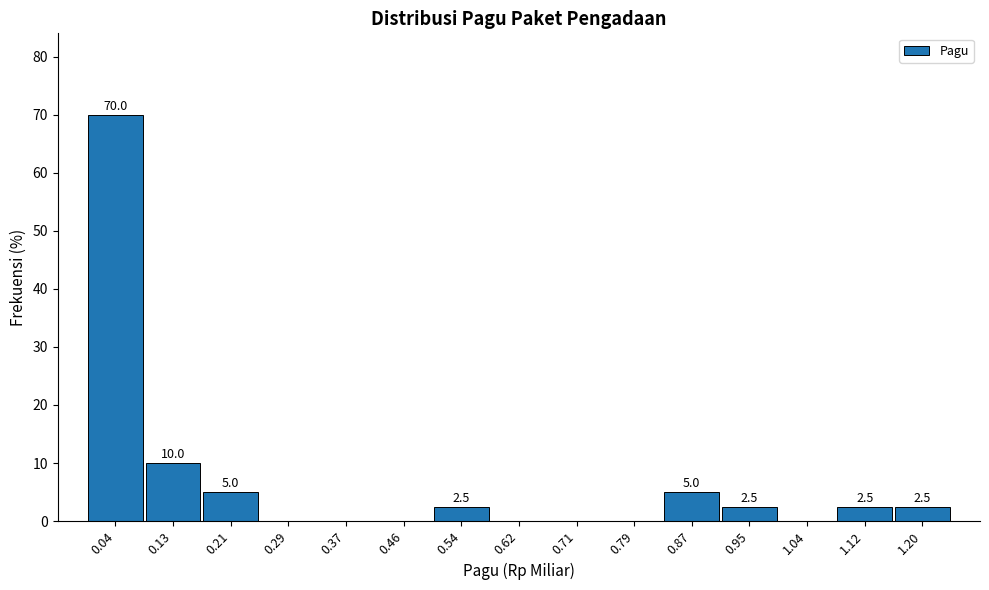

Which range on the x-axis has the tallest bar?

0.00 to 0.08